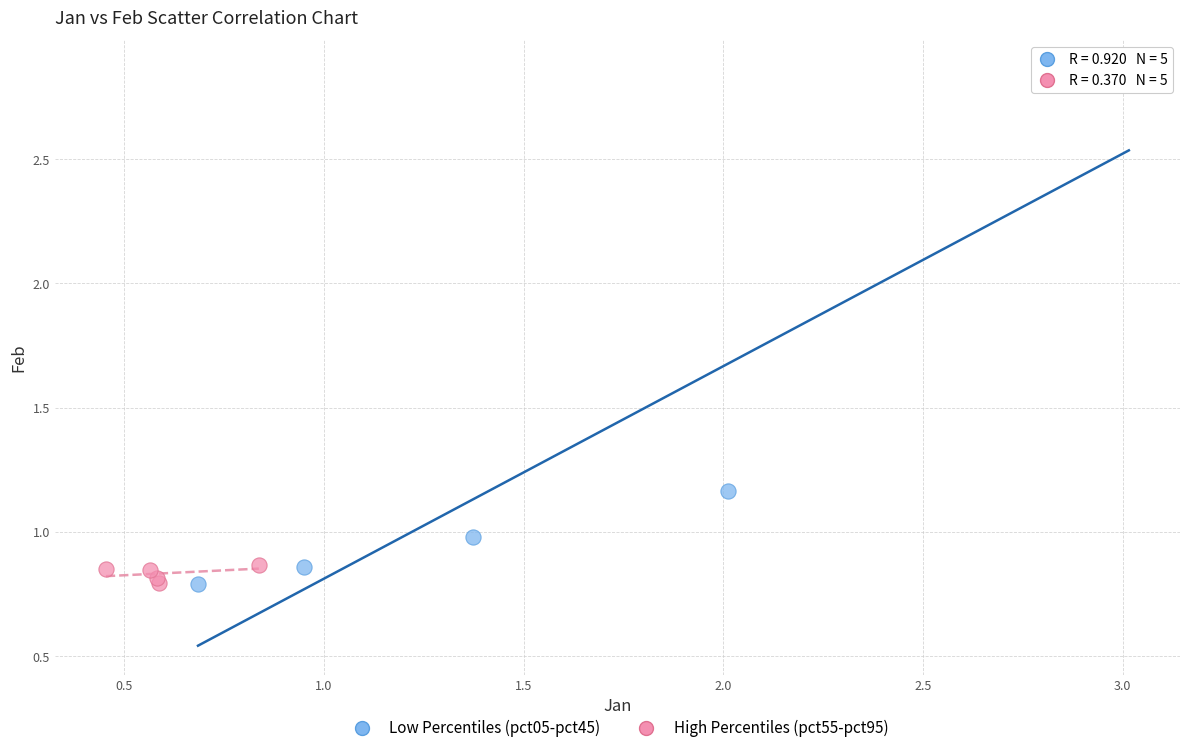

Which series contains the highest Y value?

Low Percentiles (pct05-pct45)